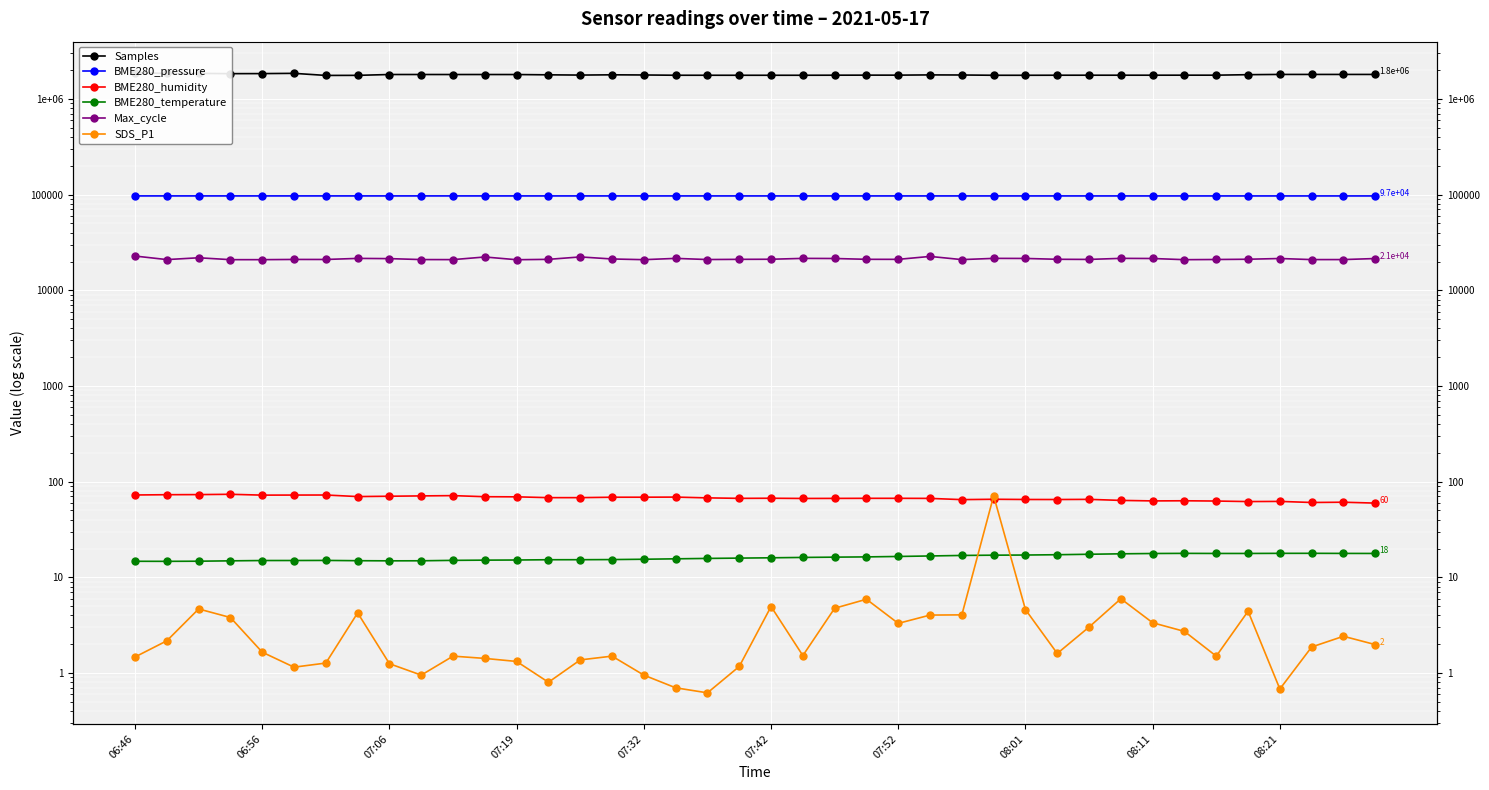

What position from the left is 08:21?

10